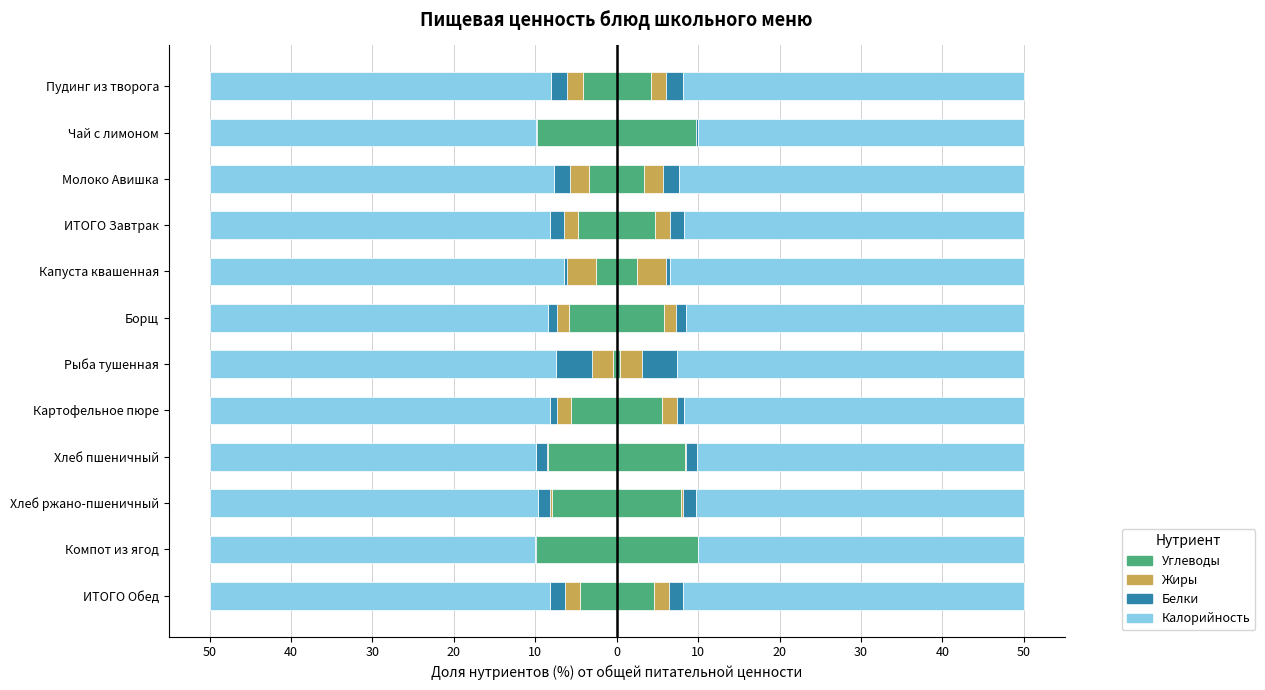

Read the Жиры value at ИТОГО Обед.

1.9